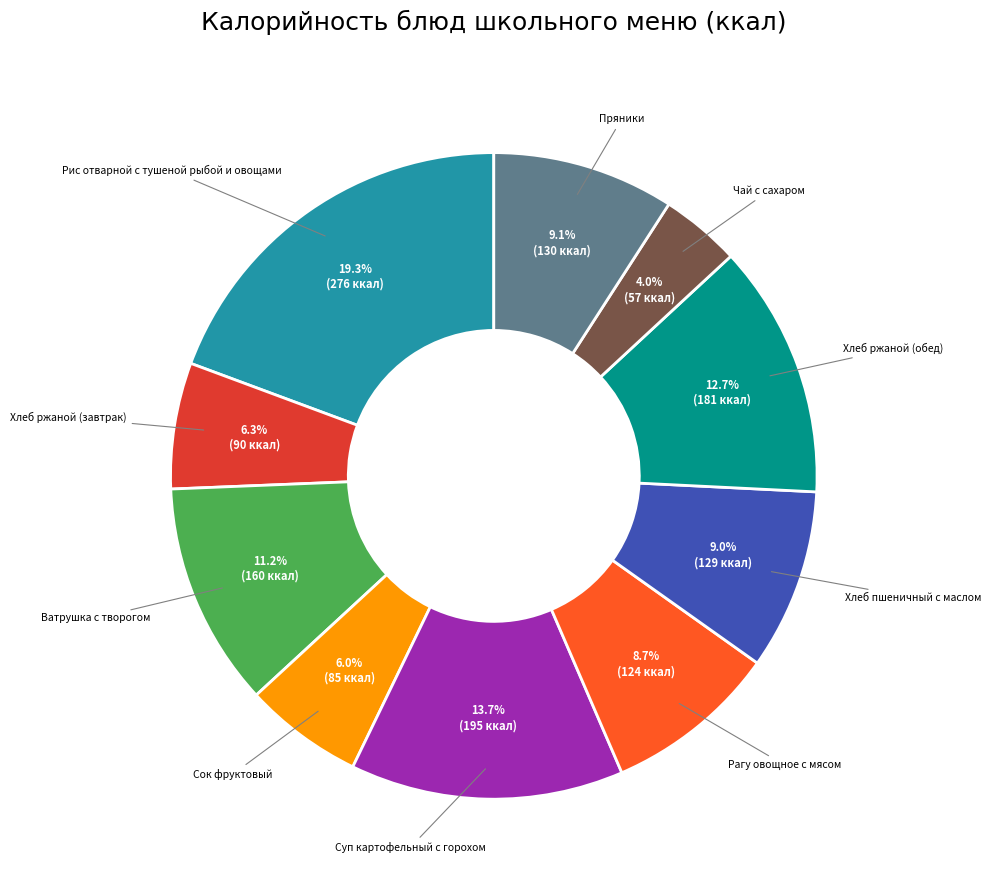

Is there a majority slice in this chart?

No